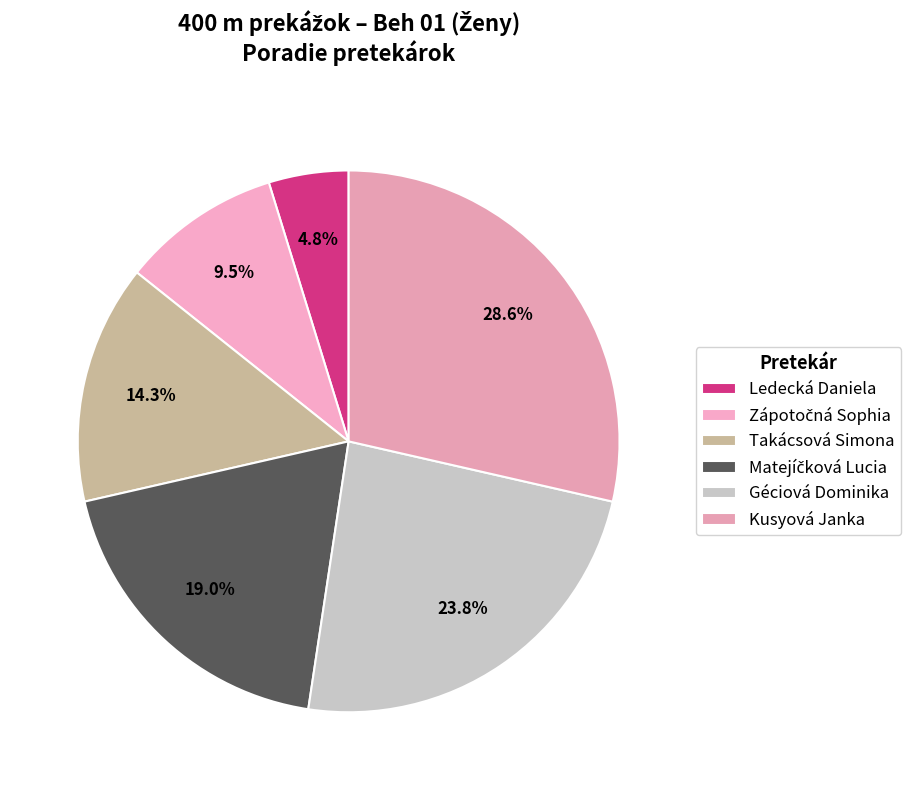

How much of the chart is everything except Géciová Dominika?

76.2%